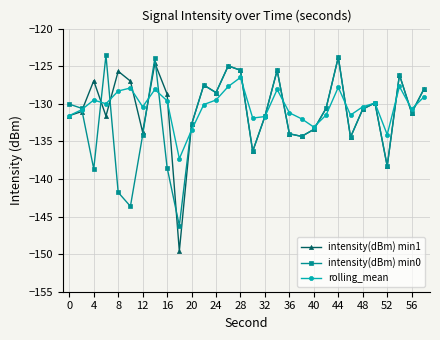

Which series has the widest spread of values?

intensity(dBm) min1